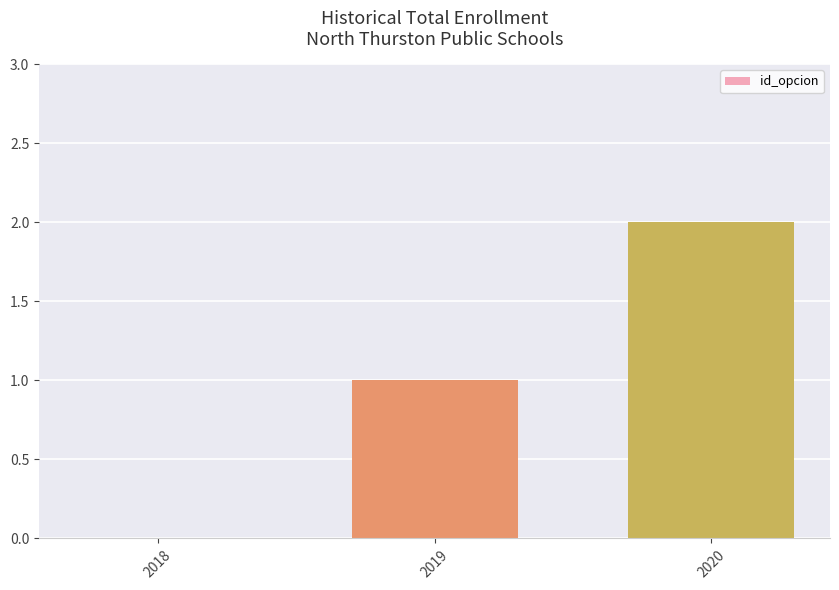

How many series are shown in this chart?

1